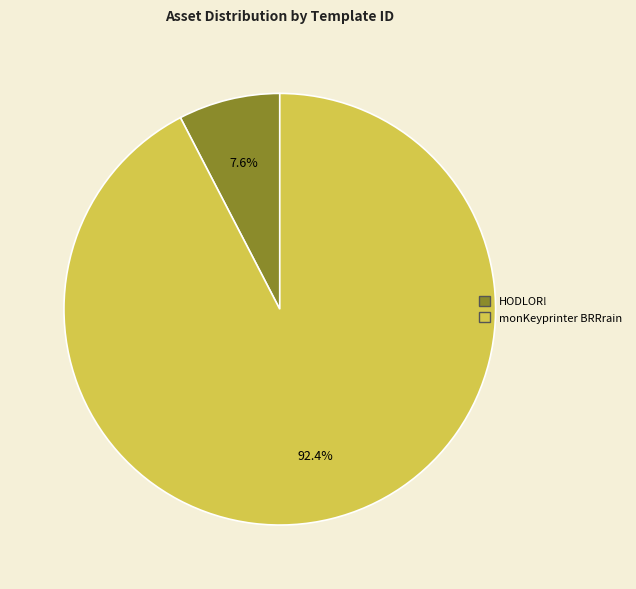

Which slice is the smallest?

HODLOR!